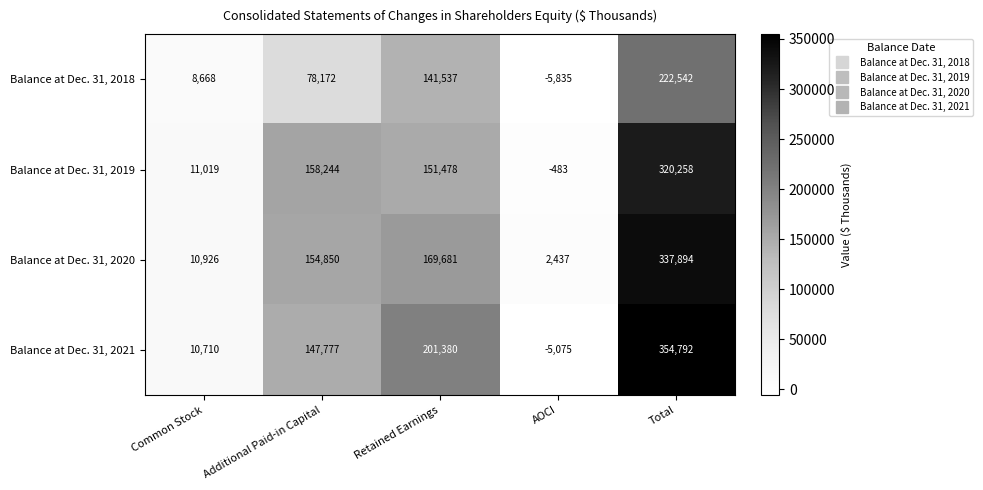

The Balance at Dec. 31, 2021 series shows 10710 at Common Stock. True or false?

True